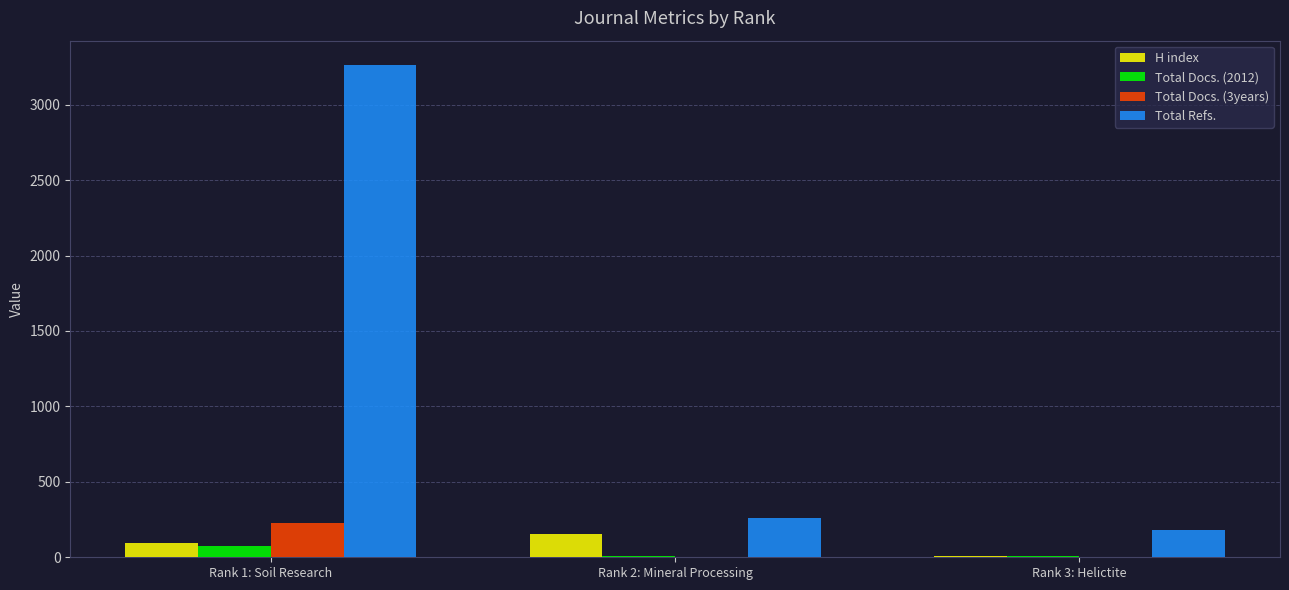

At which category does the chart reach its peak across all series?

Rank 1: Soil Research